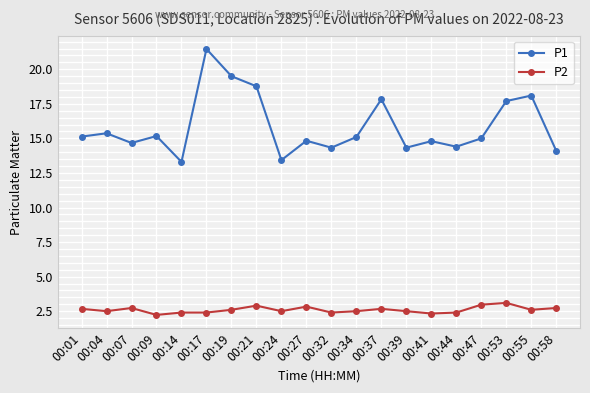

True or false: P1 has a value of 11.8 at 00:37.

False